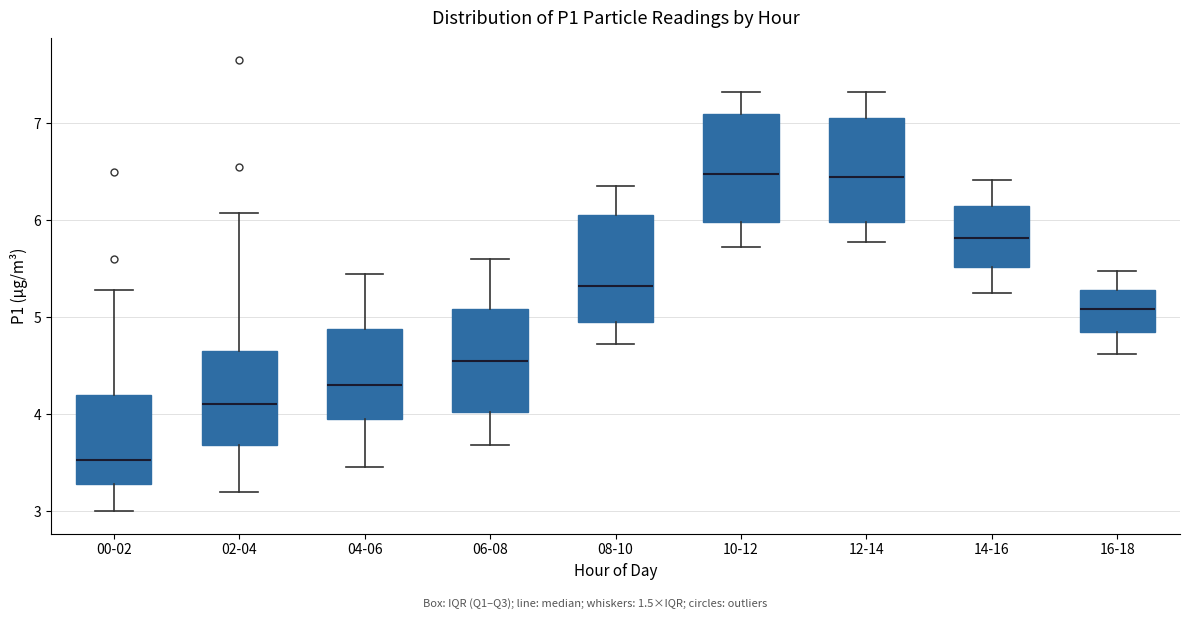

Where does the upper whisker of the box for 14-16 end on the y-axis? The values are not printed on the chart, so give them approximately, as read against the axis.

6.4